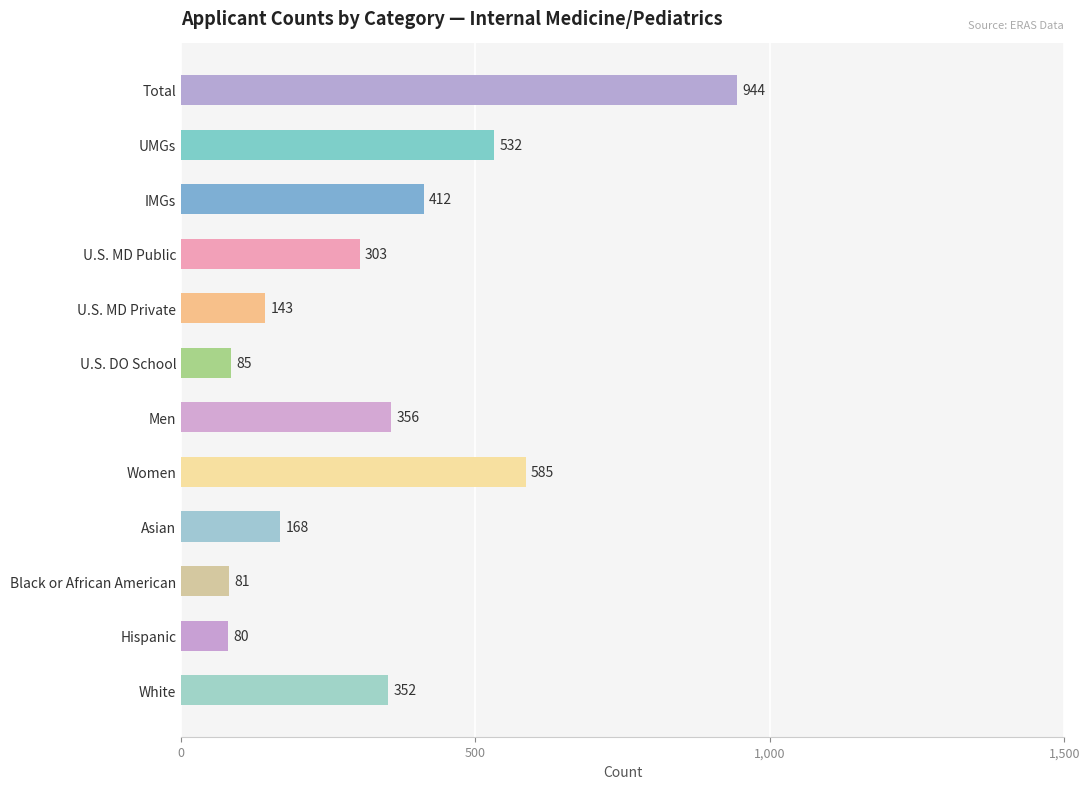

What is the difference between the maximum and minimum values?

864